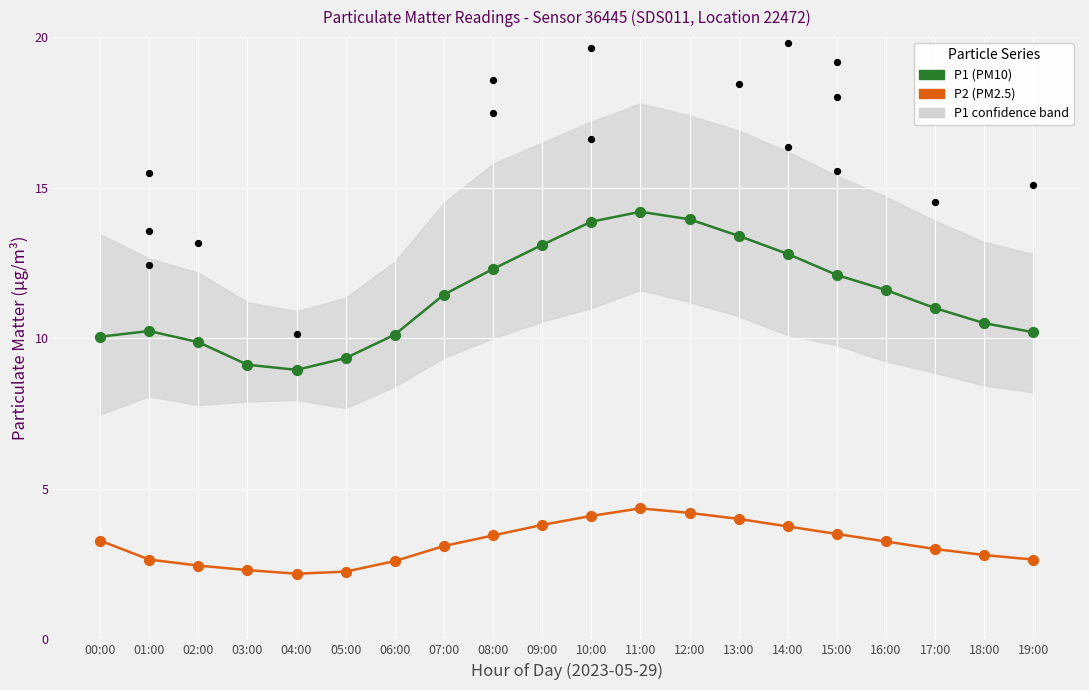

Which series has the largest total across all categories?

P1 (PM10)